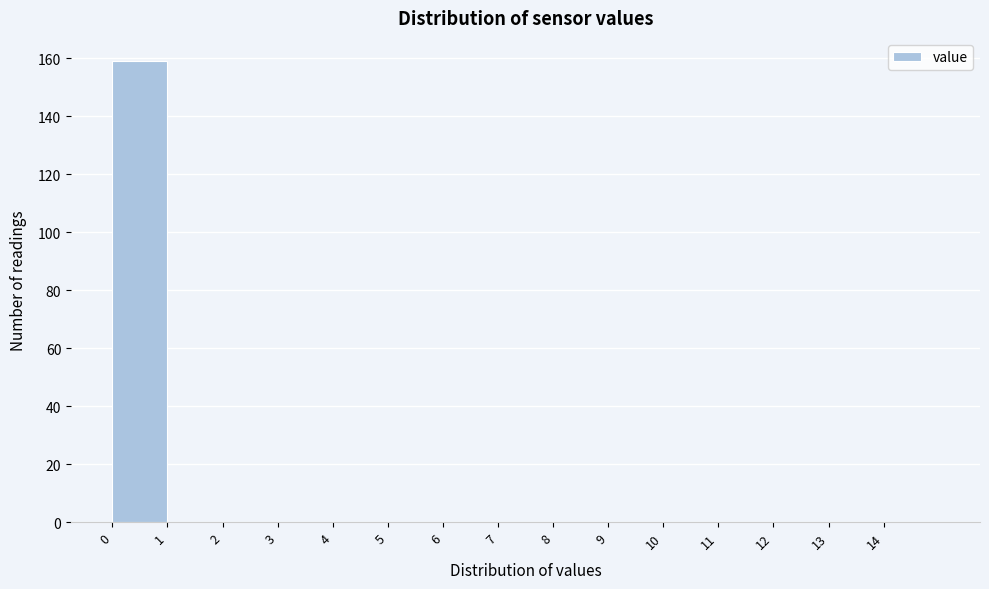

What is the height of the bar covering 0 to 1 on the x-axis? The values are not printed on the chart, so give them approximately, as read against the axis.

160